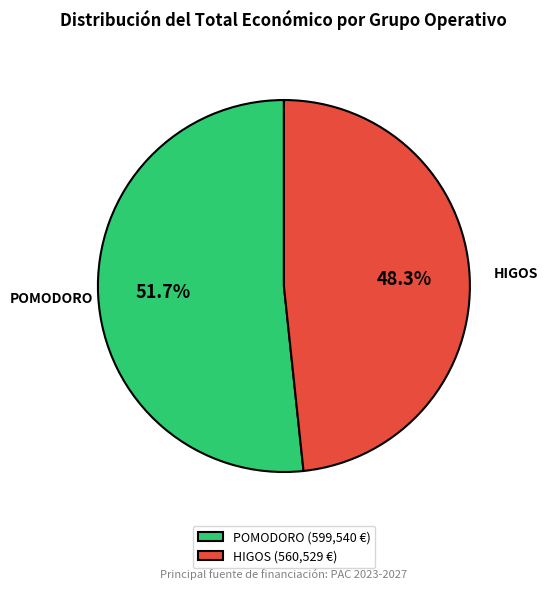

Count the number of slices in the pie.

2